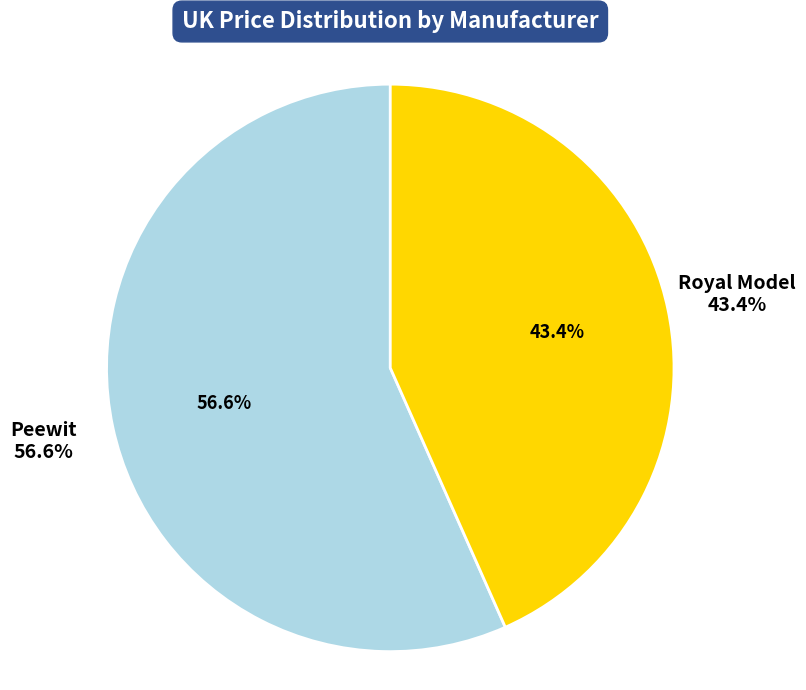

What is the largest slice in the pie chart?

Peewit